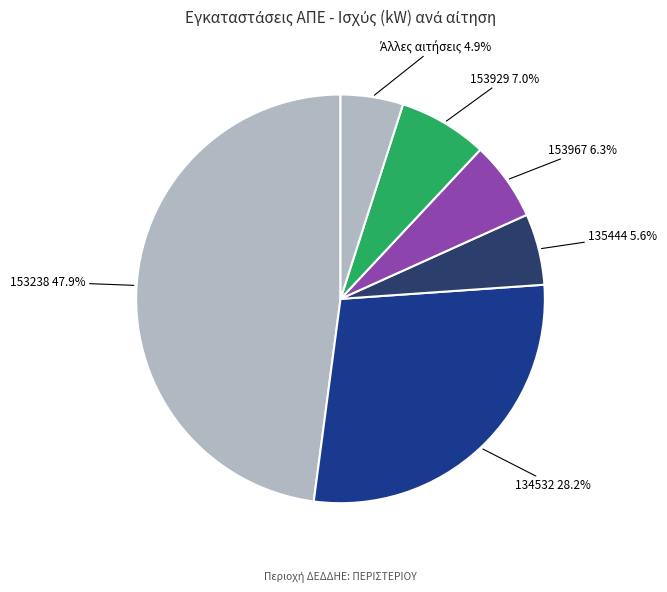

How many segments does this pie chart have?

6